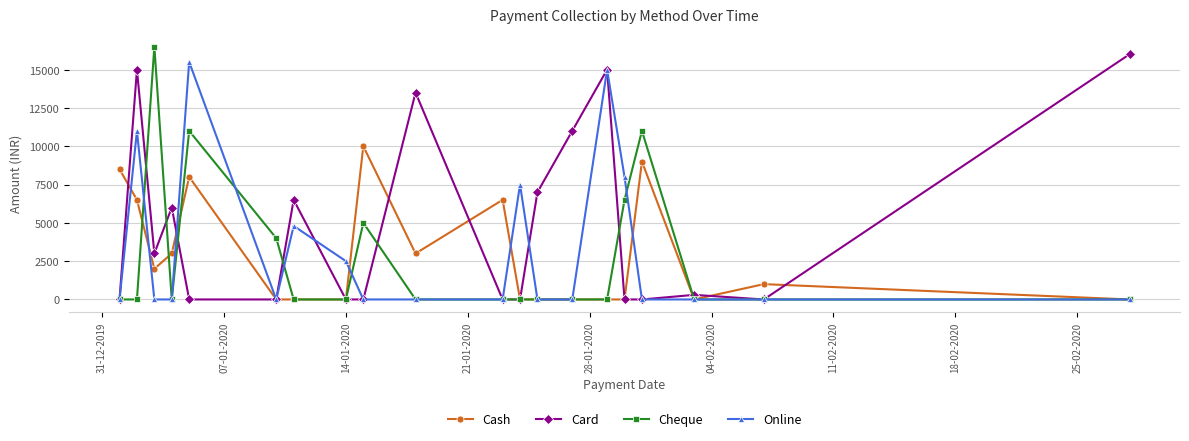

Rank the series by their maximum value, from lowest to highest.

Cash, Online, Card, Cheque